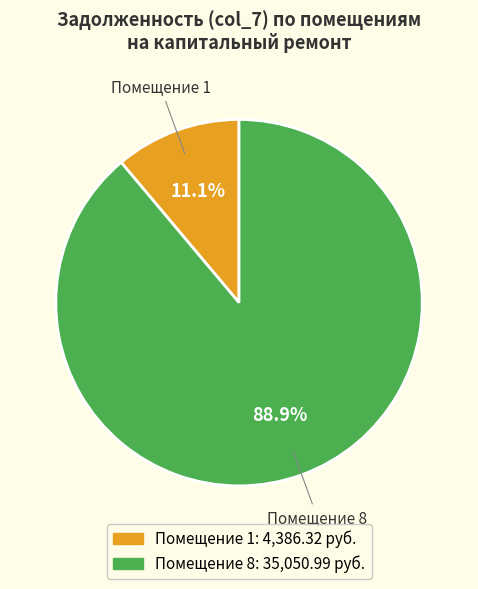

Is there any slice that represents more than half of the pie?

Yes